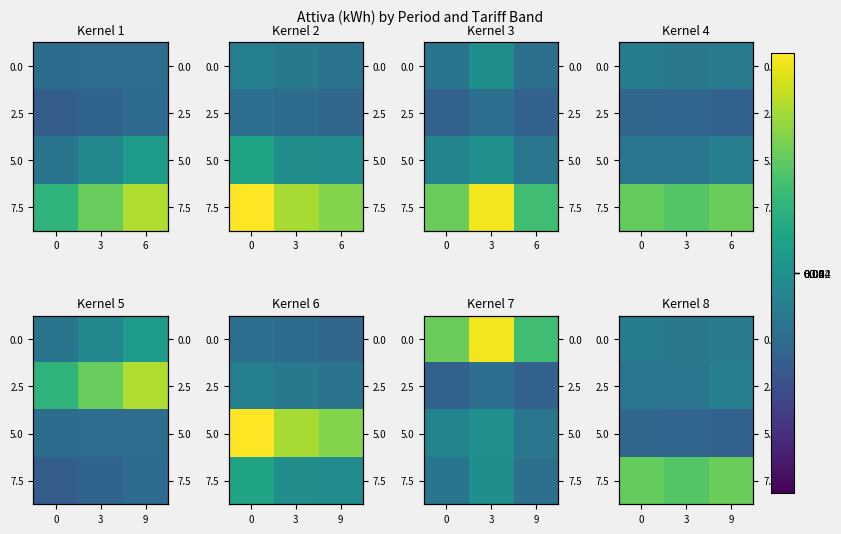

At which label does 2.5 reach its minimum?

3